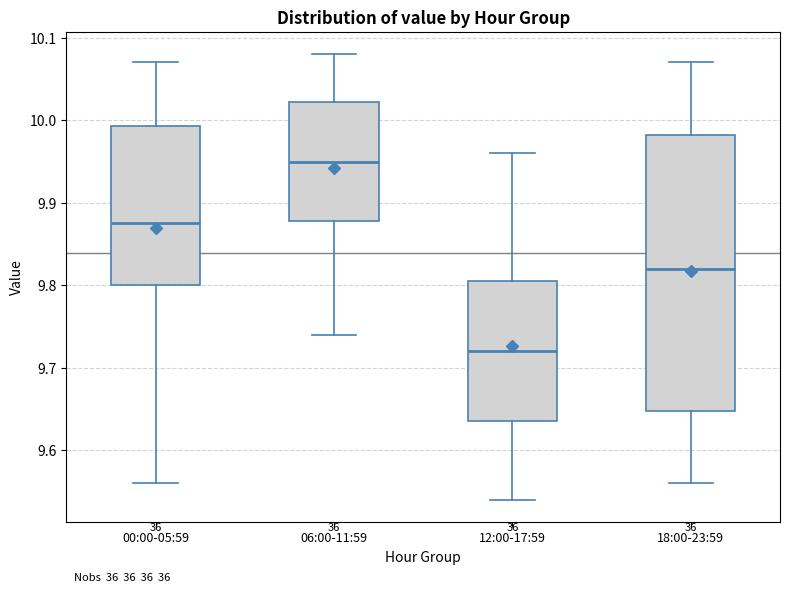

Reading left to right, transcribe this box plot: for each box, give where its median line is, the range the box spans, and where its two whiskers end, as read against the y-axis. The values are not printed on the chart, so give them approximately, as read against the axis.

00:00-05:59: median 9.88, box 9.80 to 9.99, whiskers 9.56 to 10.07
06:00-11:59: median 9.95, box 9.88 to 10.02, whiskers 9.74 to 10.08
12:00-17:59: median 9.72, box 9.64 to 9.81, whiskers 9.54 to 9.96
18:00-23:59: median 9.82, box 9.65 to 9.98, whiskers 9.56 to 10.07